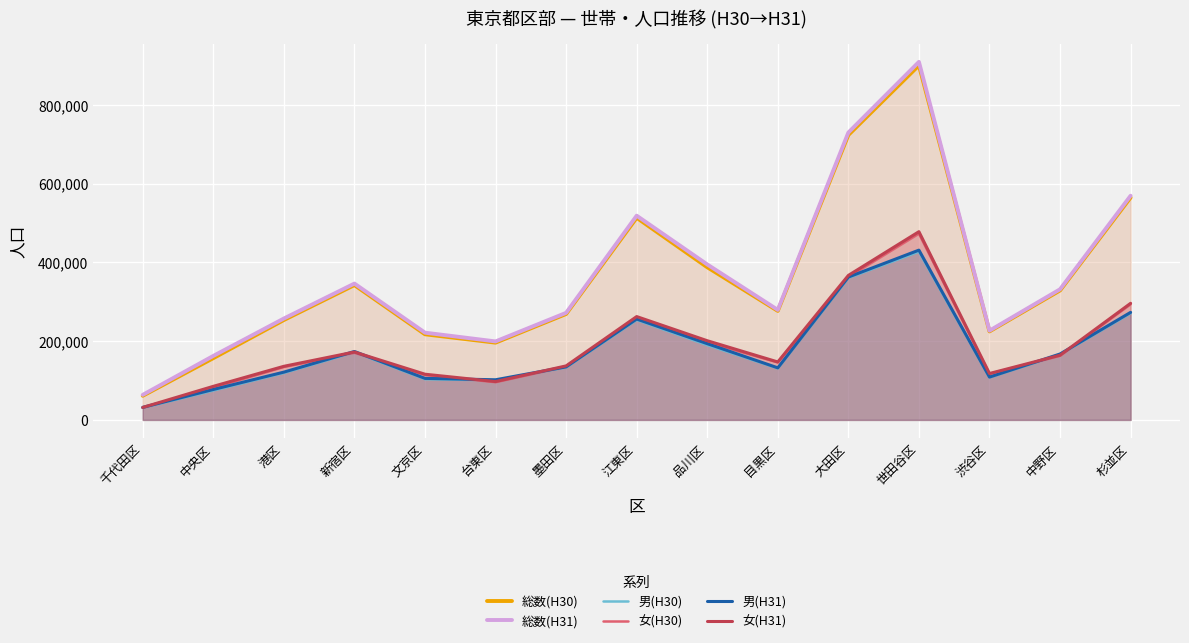

At how many categories does at least one series exceed 238515?

10